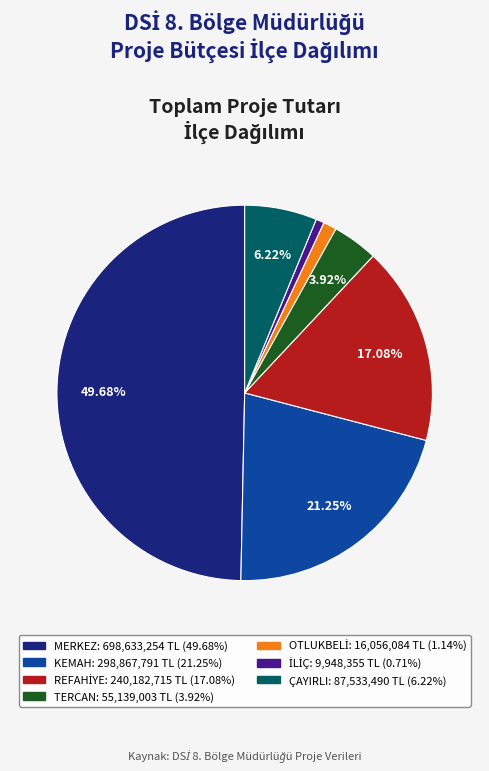

Does TERCAN represent more than half of the total?

No